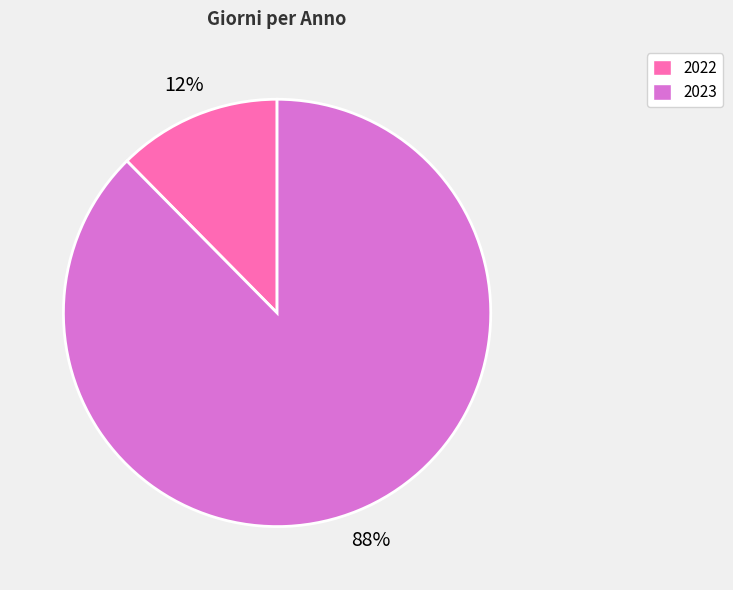

Which slice is the smallest?

2022